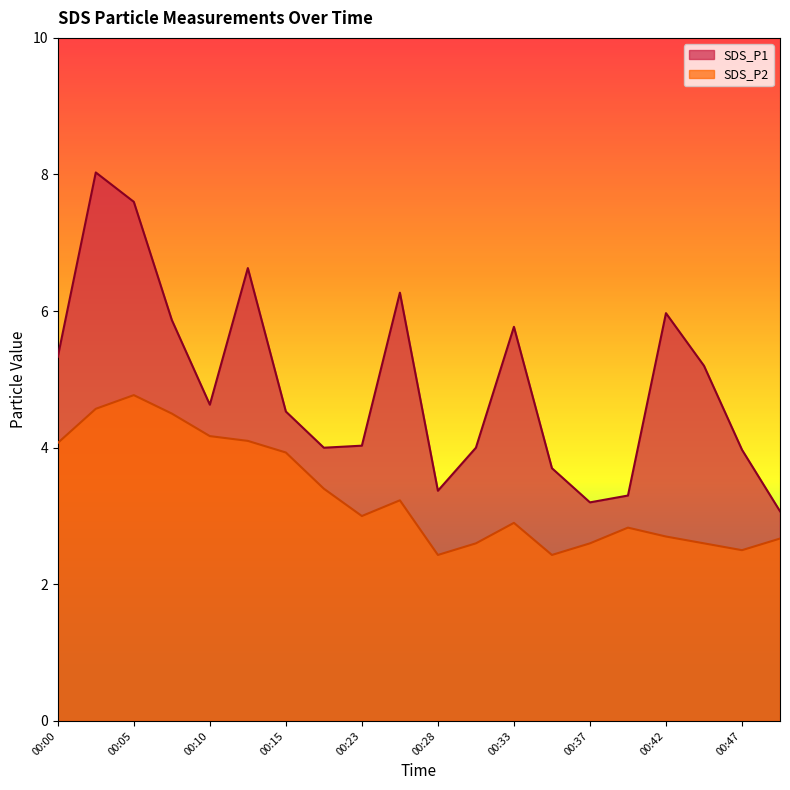

List the series in order of their overall mean, lowest first.

SDS_P2, SDS_P1